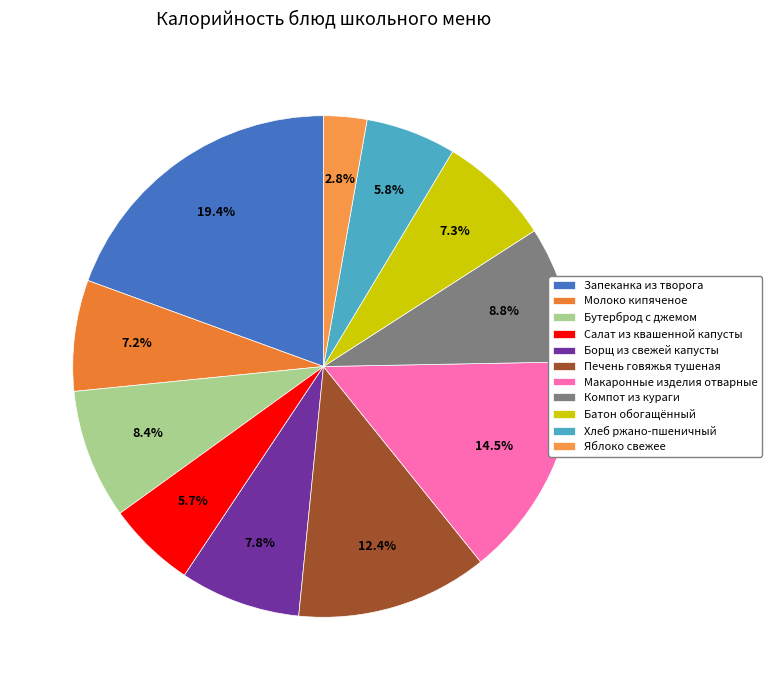

Count the number of slices in the pie.

11